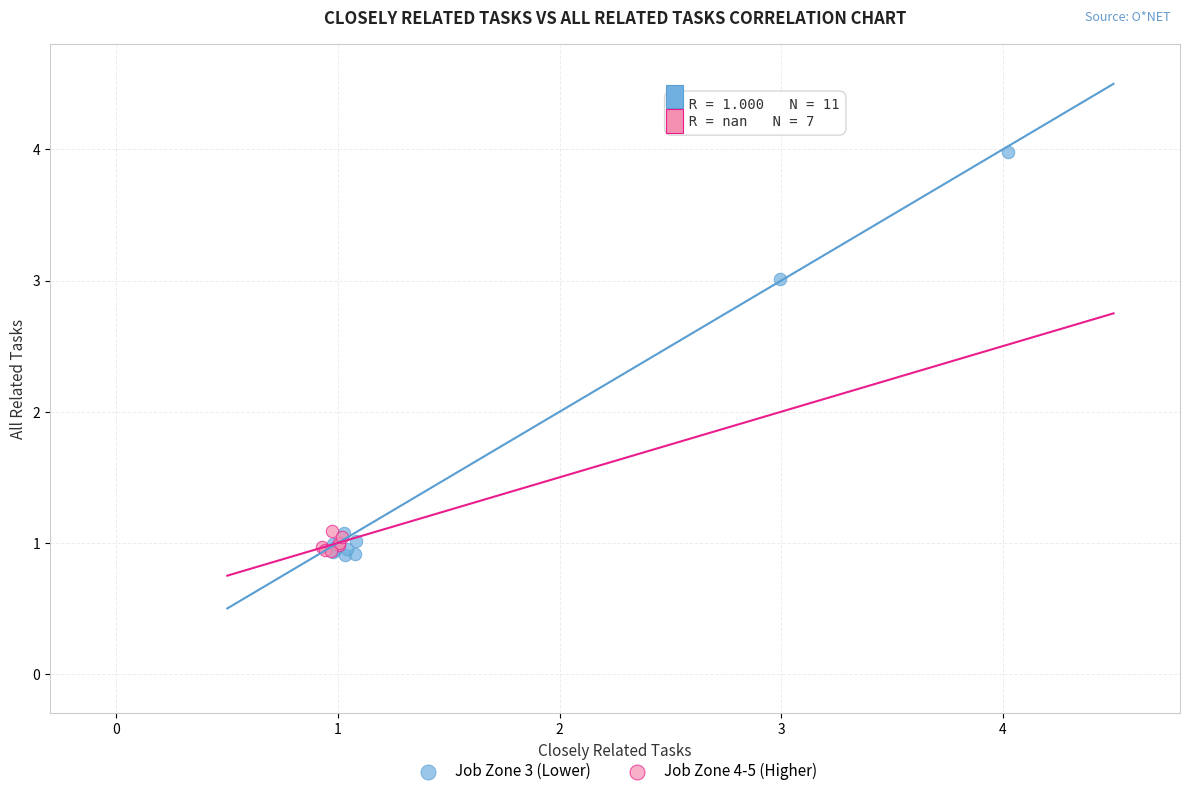

What are all the series names shown in the legend?

Job Zone 3 (Lower), Job Zone 4-5 (Higher)